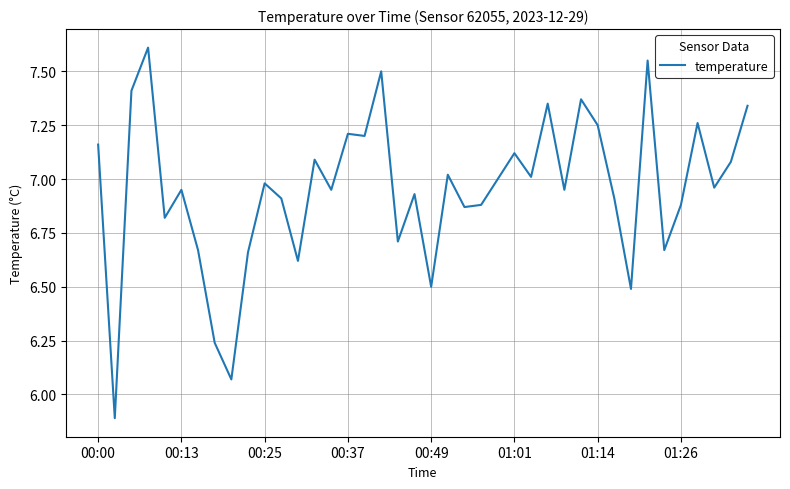

What is the difference between the maximum and minimum values?

1.7